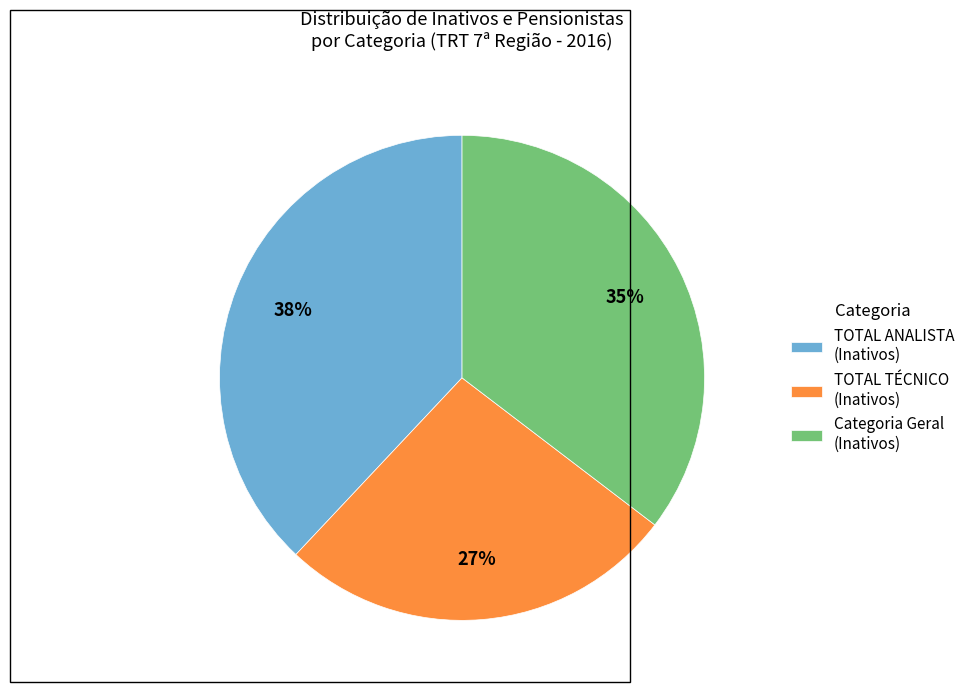

To the nearest percent, what is the difference between the largest and smallest slice percentages?

11%